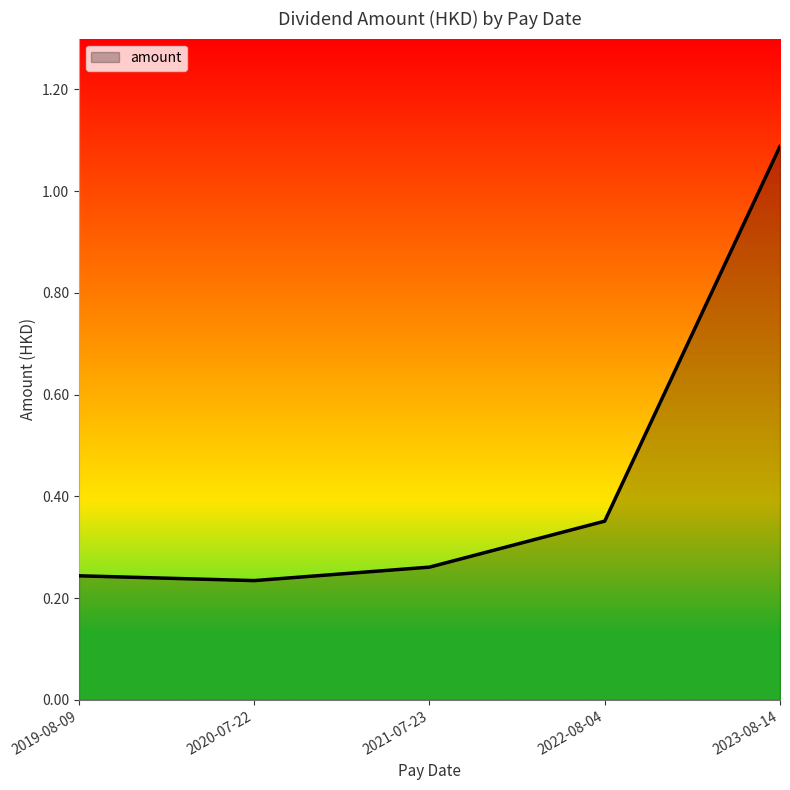

What is the change in value from 2022-08-04 to 2021-07-23?

-0.1